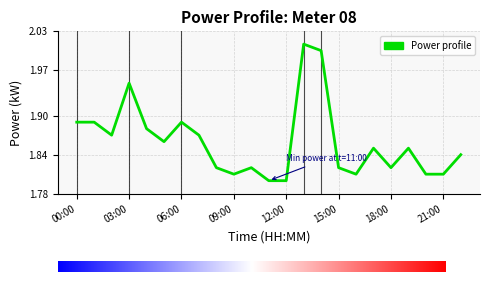

How many lines are shown in the chart?

1